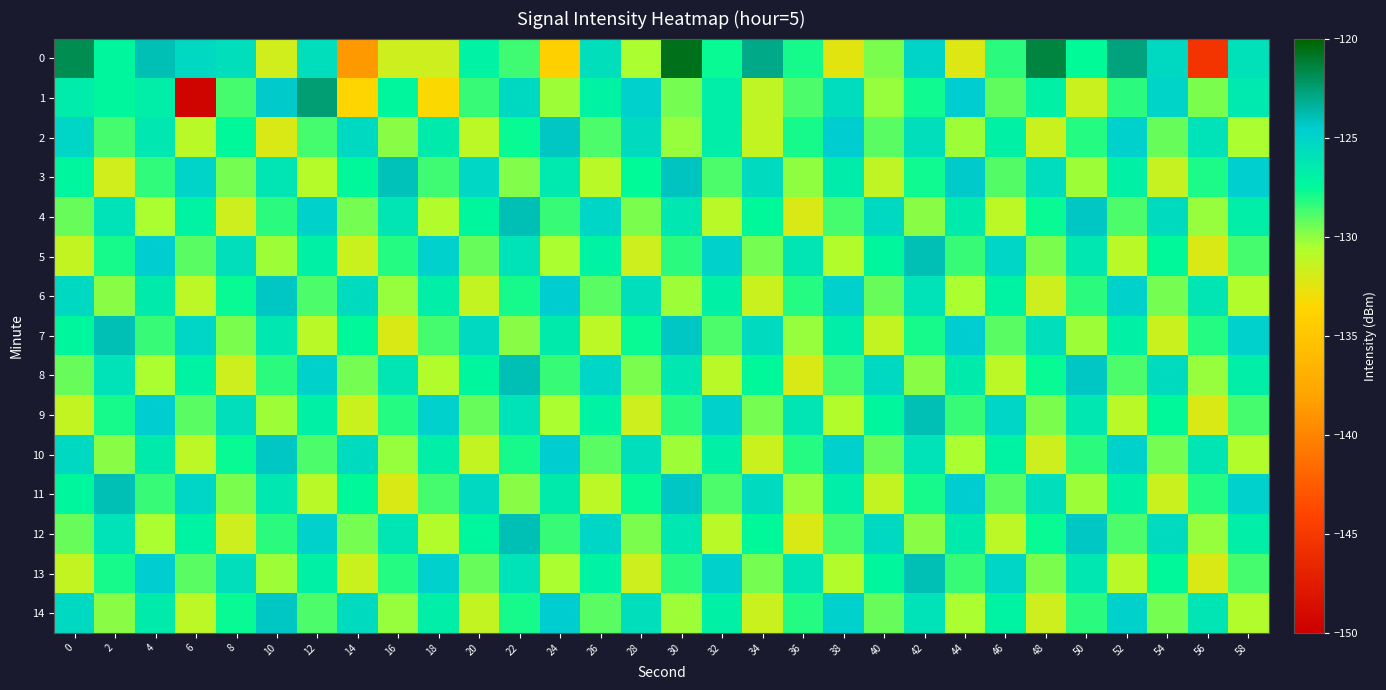

Count the number of data series in this chart.

15